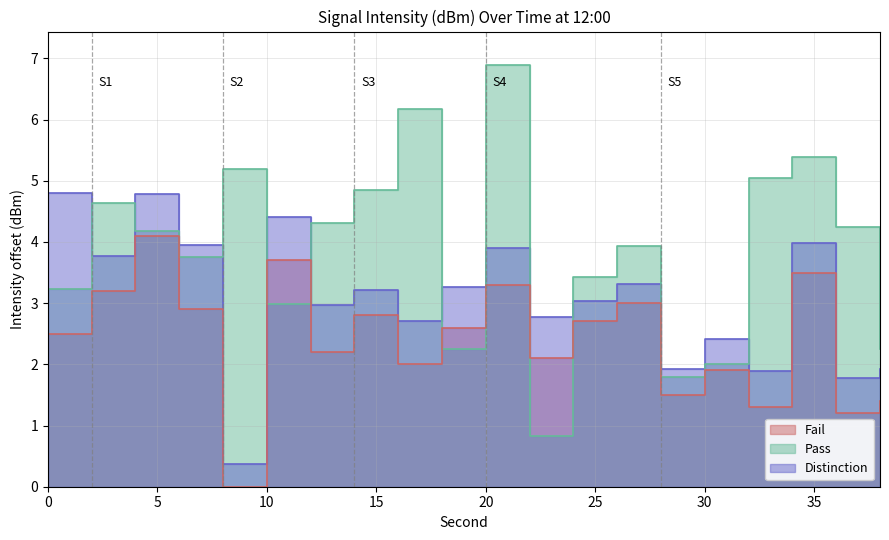

True or false: Pass has a value of 8.5 at 16.

False